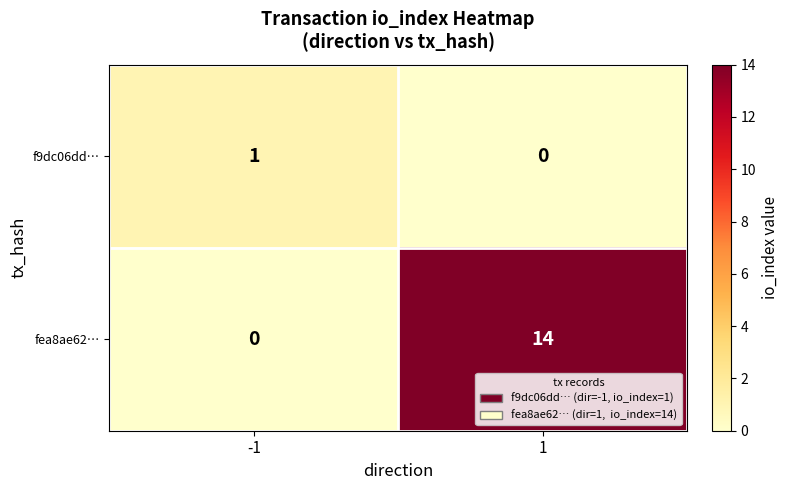

Reading left to right, list all the values displayed in this chart.

f9dc06dd…: 1	0
fea8ae62…: 0	14